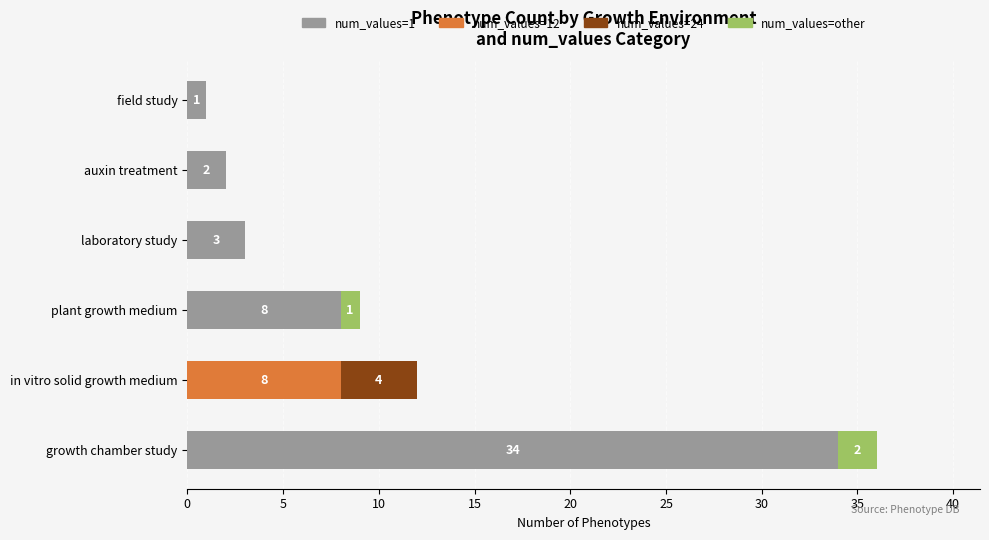

The value of num_values=1 at plant growth medium is 11. True or false?

False